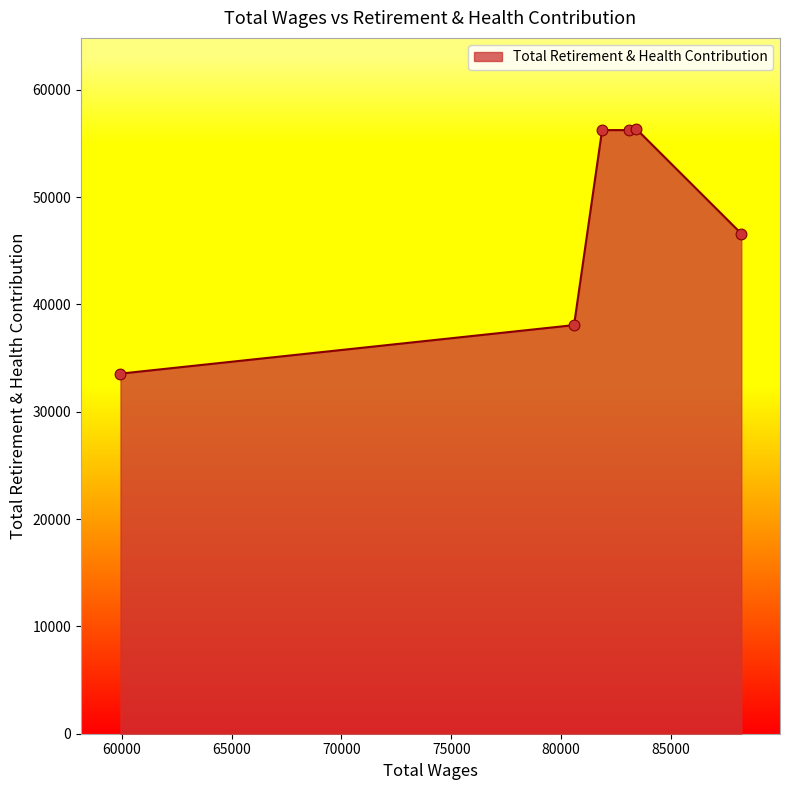

What is the average value?

47844